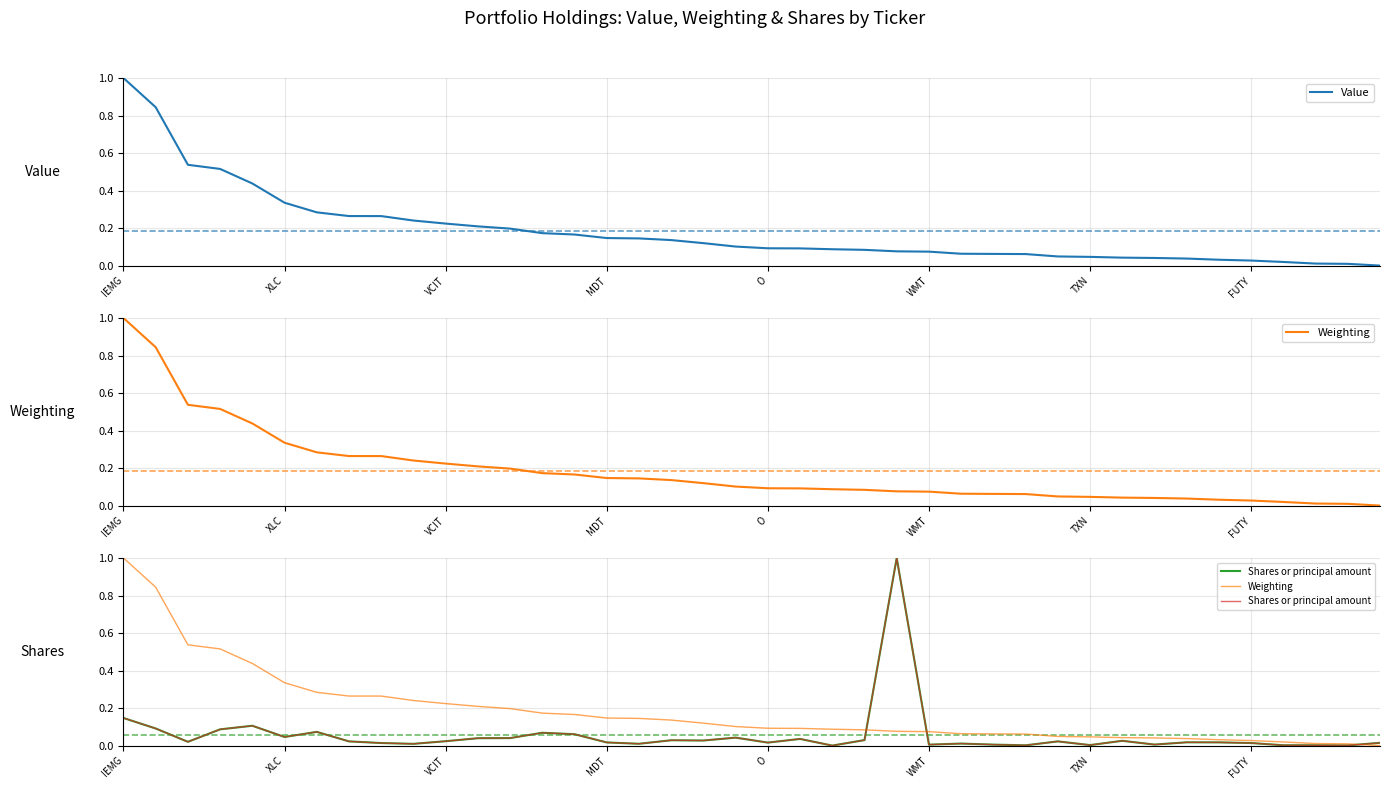

Does the chart have visible grid lines?

Yes